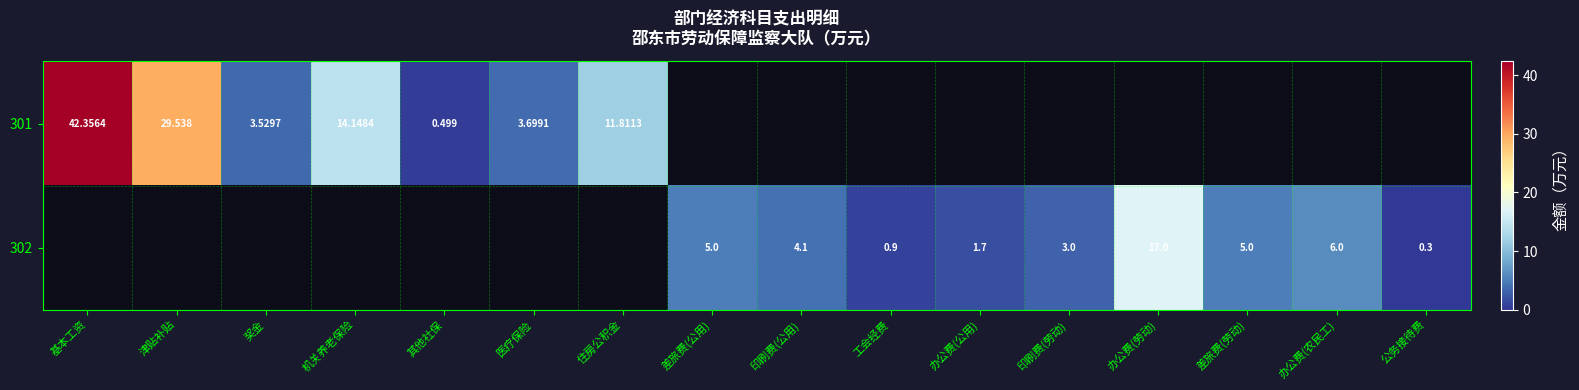

The value of 301 at 基本工资 is 18.3. True or false?

False